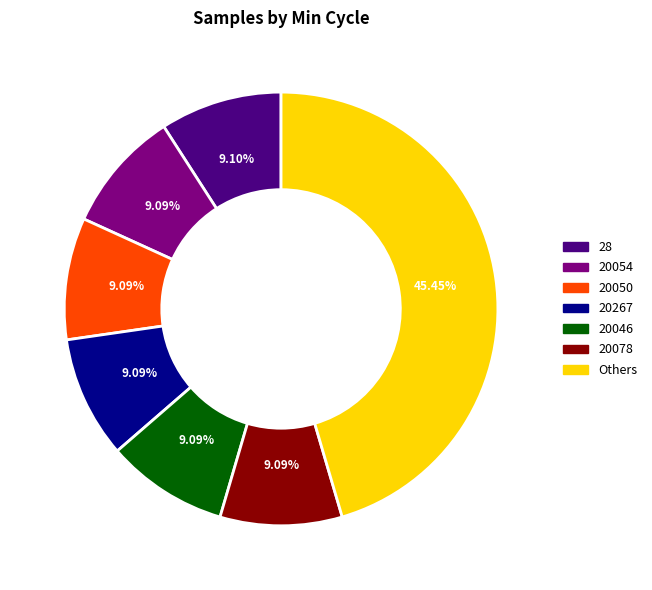

Approximately how many times larger is the value at 20078 compared to 20267?

1.0